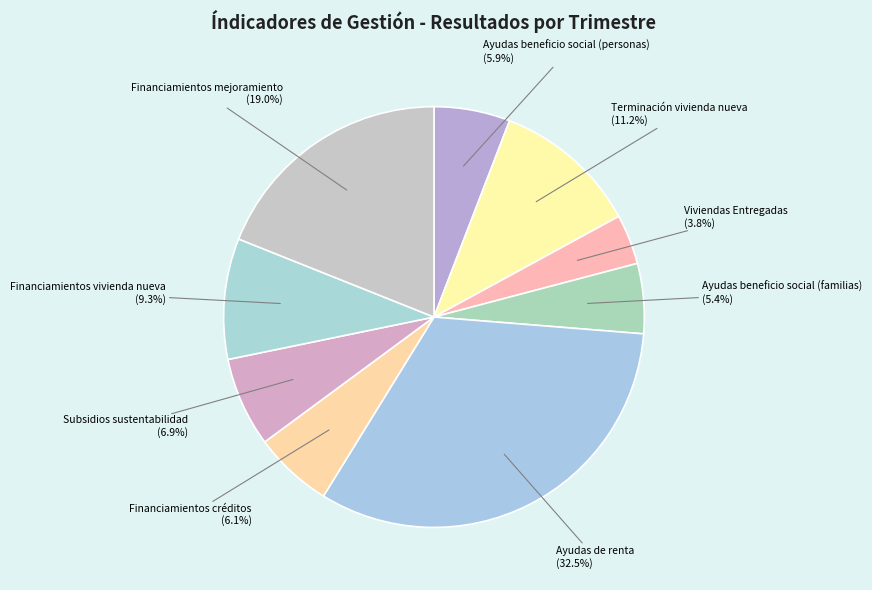

True or false: Viviendas Entregadas accounts for 11% of the total.

False